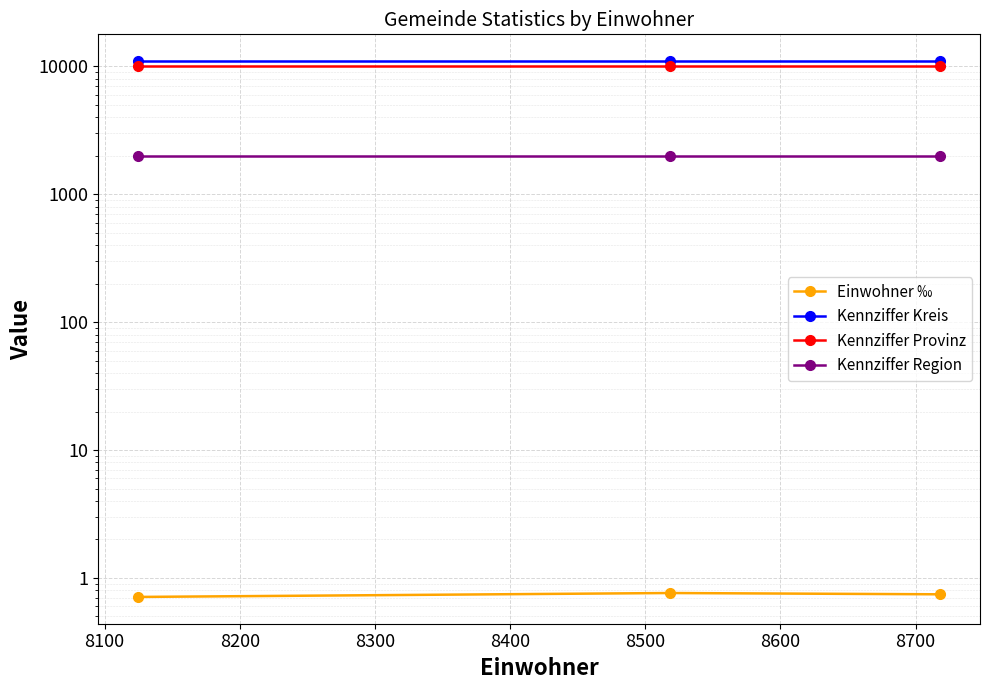

What is the value of the Kennziffer Region point at the 3rd from the left?

2000.0